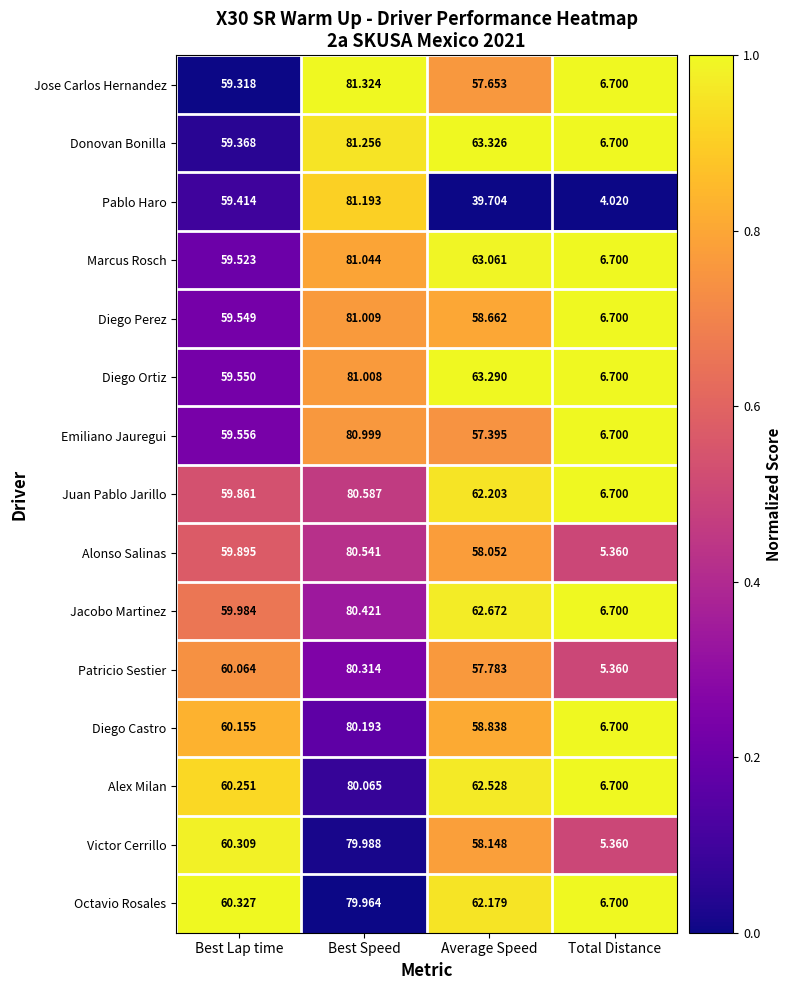

Which series has the widest spread of values?

Pablo Haro